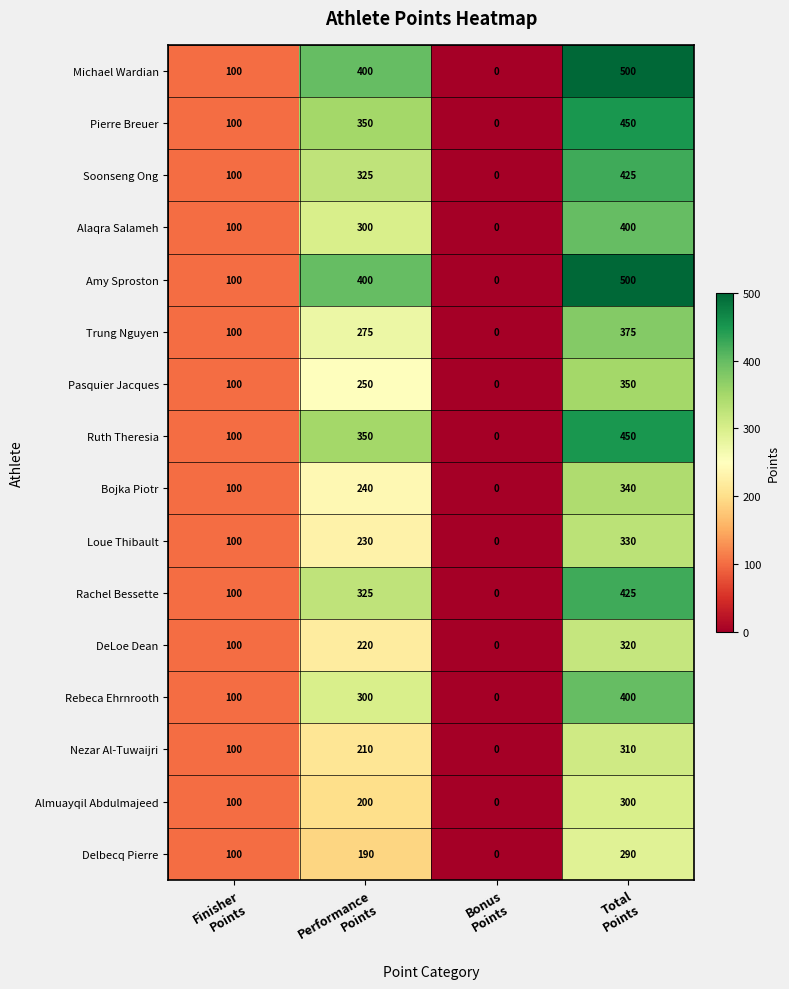

What is the sum of all Alaqra Salameh values?

800